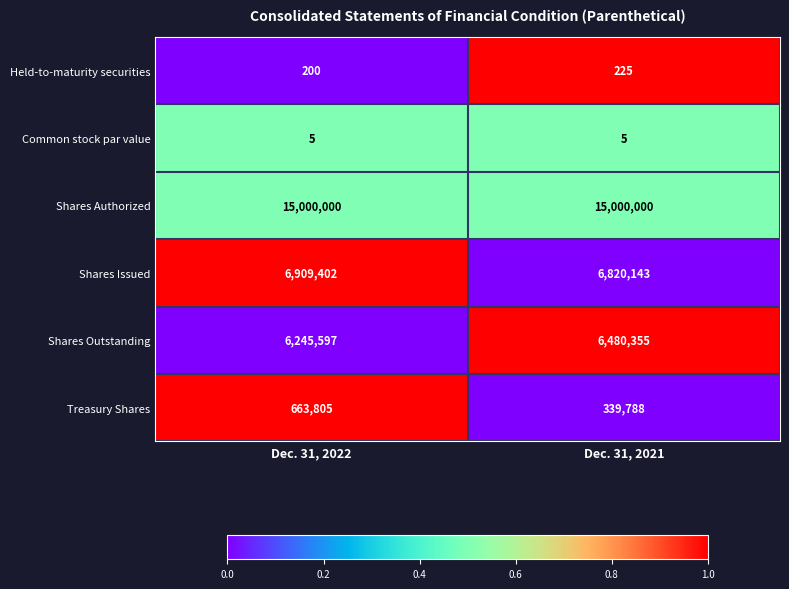

What is the sum of the Treasury Shares values at Dec. 31, 2022 and Dec. 31, 2021?

1003593